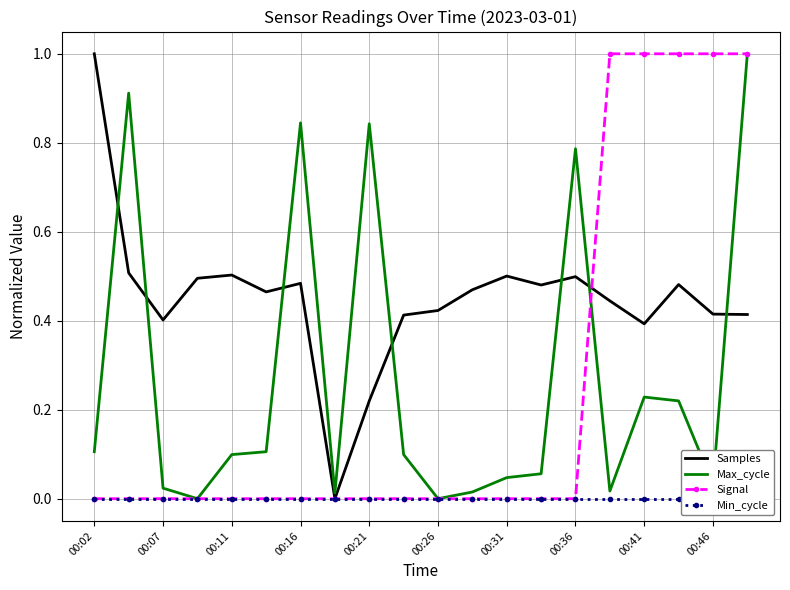

How many lines are shown in the chart?

4